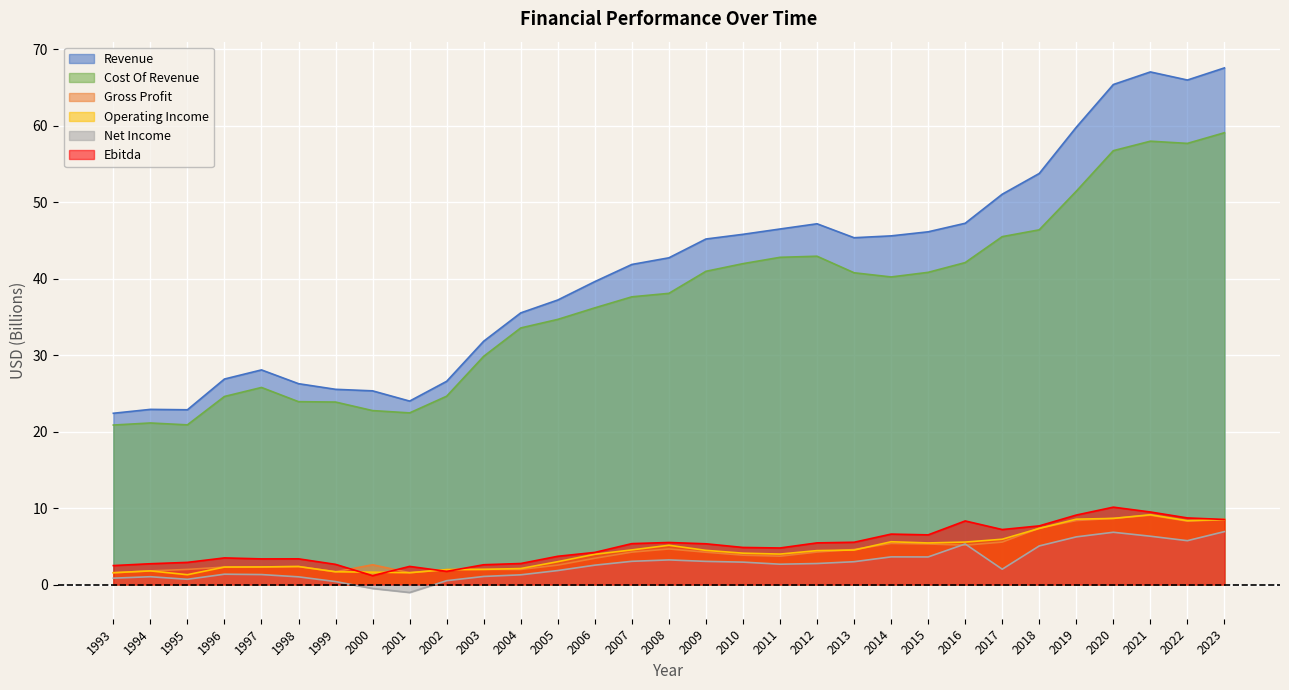

How many data points does each series have?

31